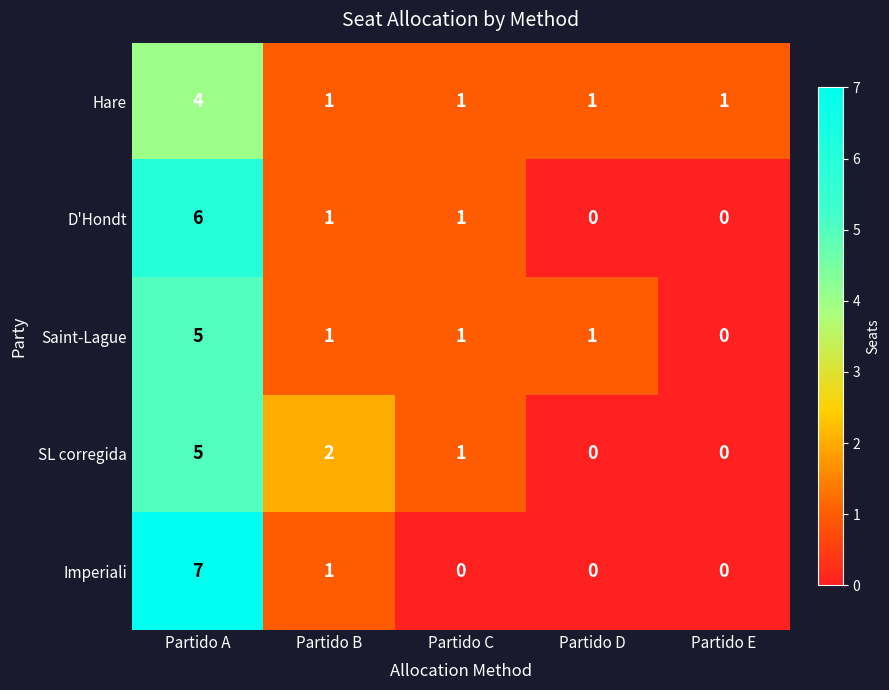

Which series has the largest range (max minus min)?

Imperiali